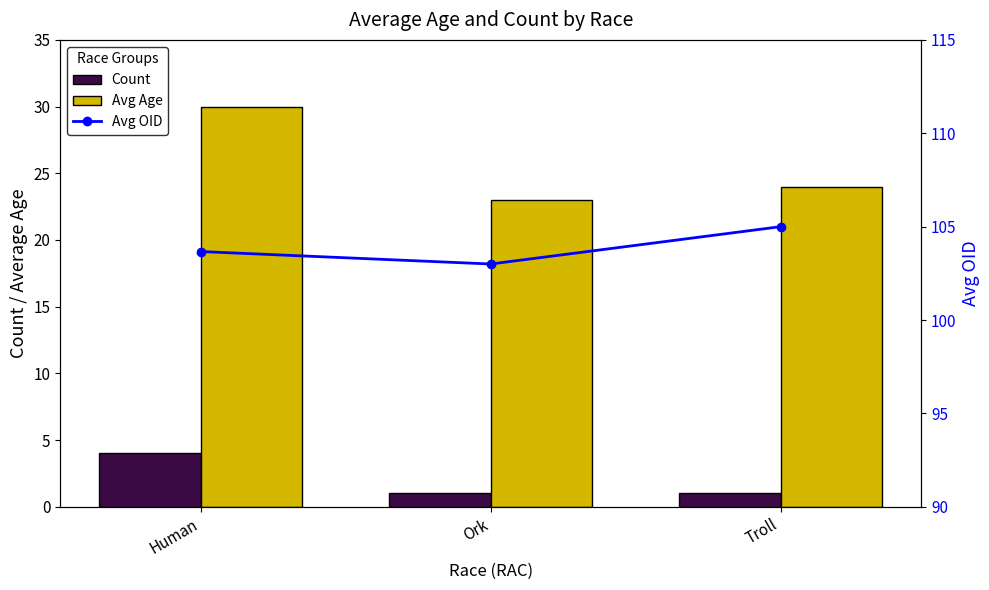

What is the difference between the maximum and minimum values in the Avg OID series?

2.0